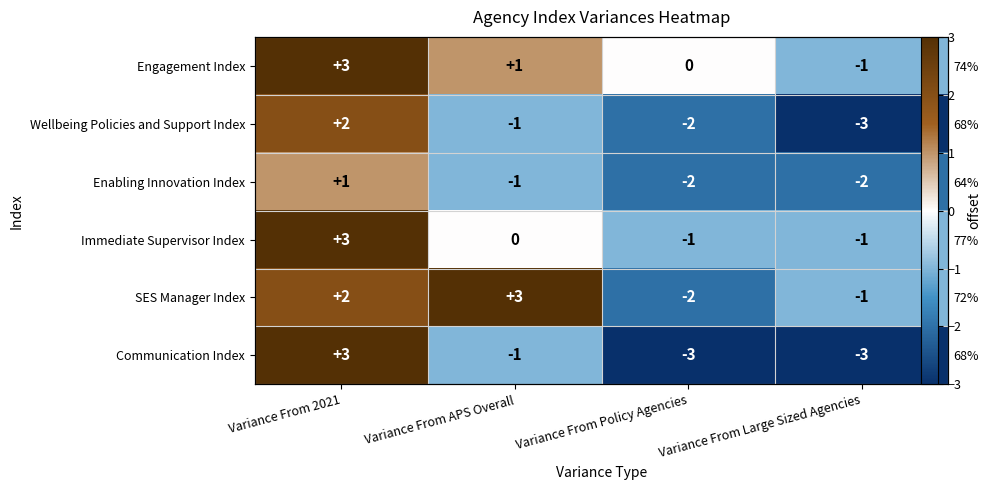

At how many categories does at least one series exceed 2?

2